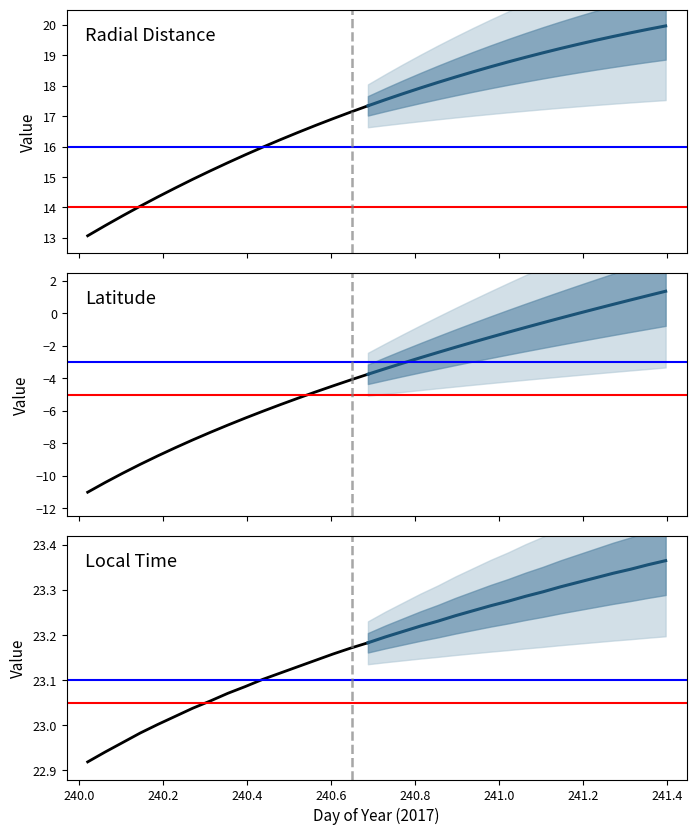

What is the difference between the highest and lowest values at 0?

33.9